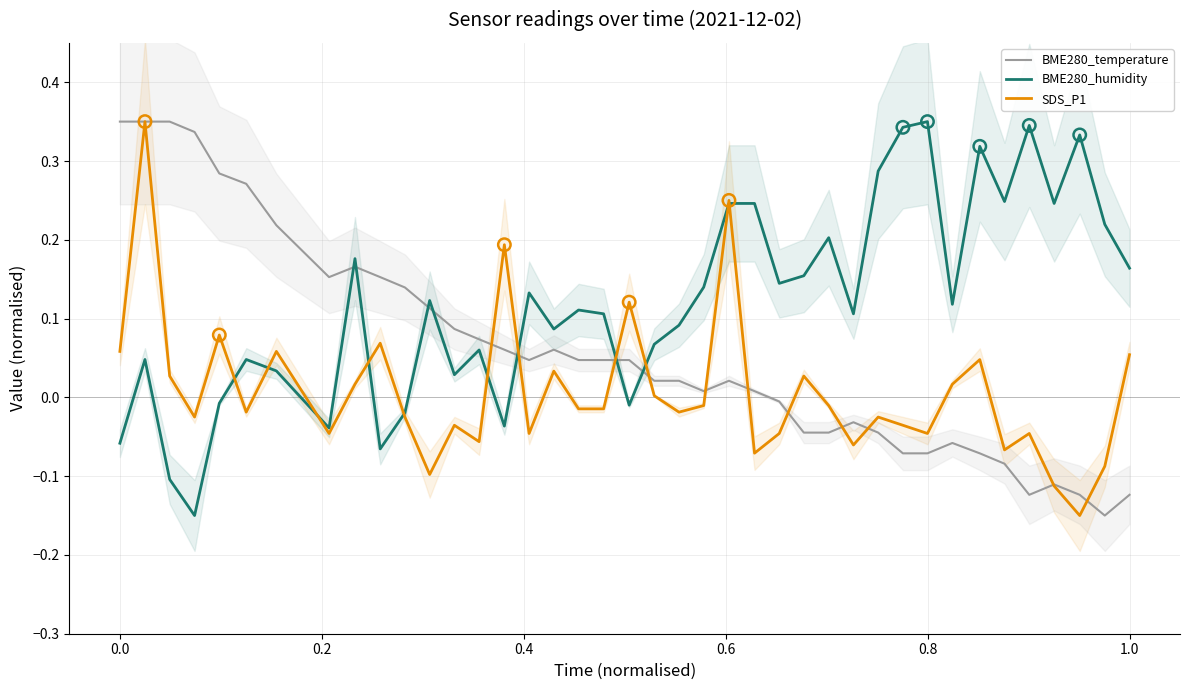

Which series reaches the maximum Y coordinate?

BME280_temperature